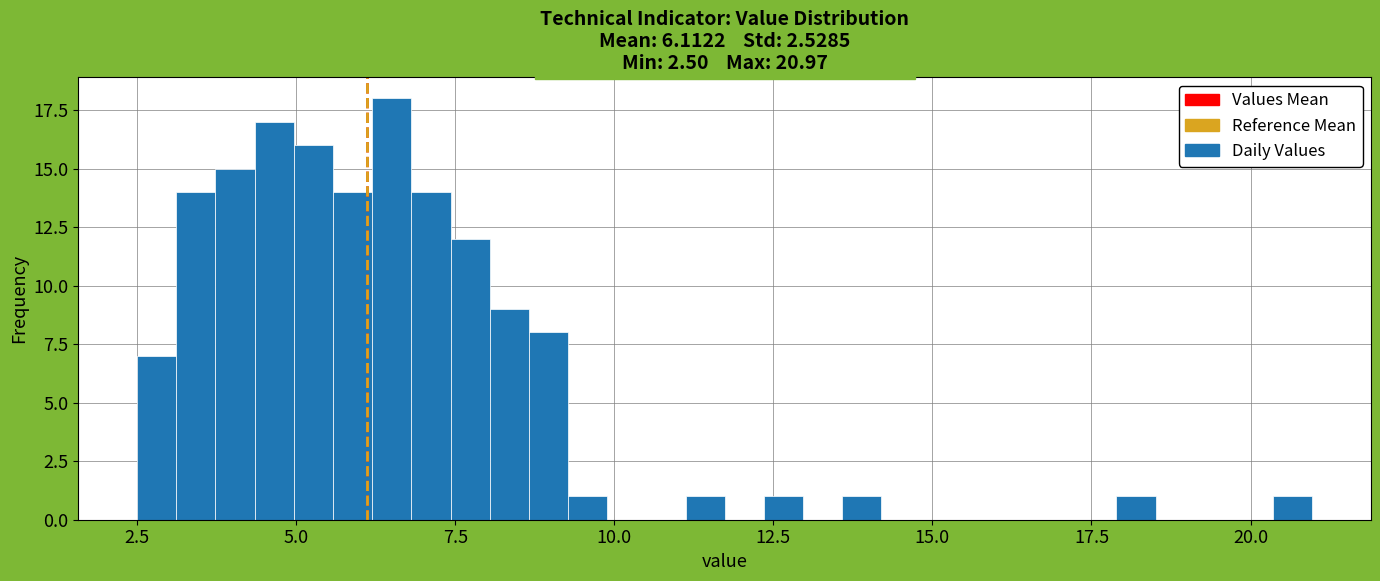

Read against the x-axis, roughly where is the centre of the tallest bar?

6.5